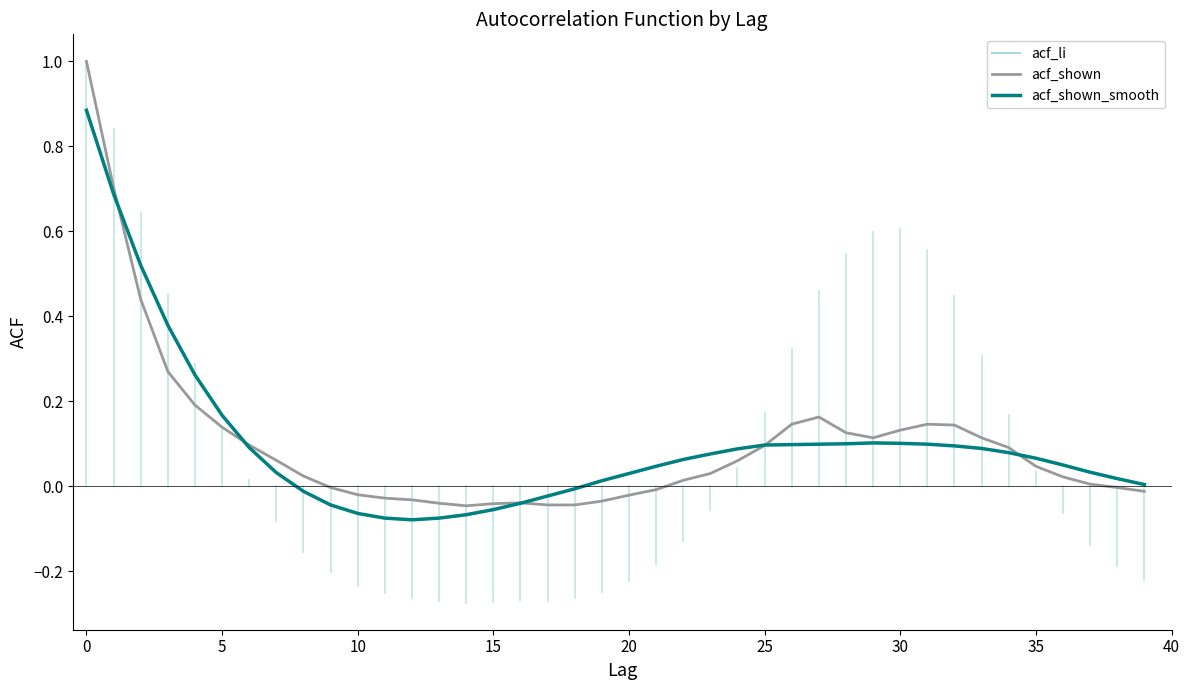

Which series ends up on top after the final intersection of acf_shown and acf_shown_smooth?

acf_shown_smooth